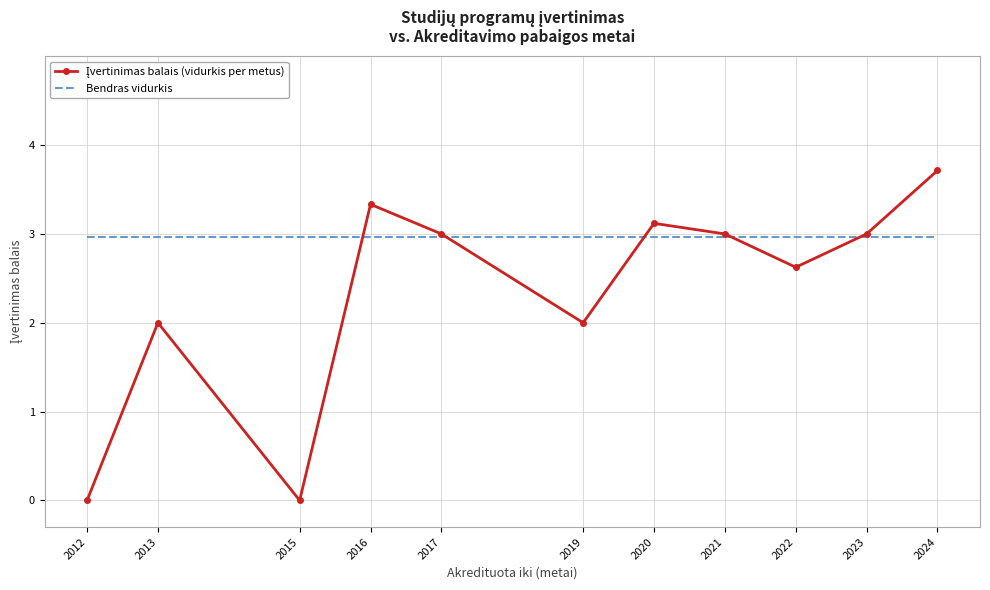

What is the approximate value of Bendras vidurkis at 2016?

3.0